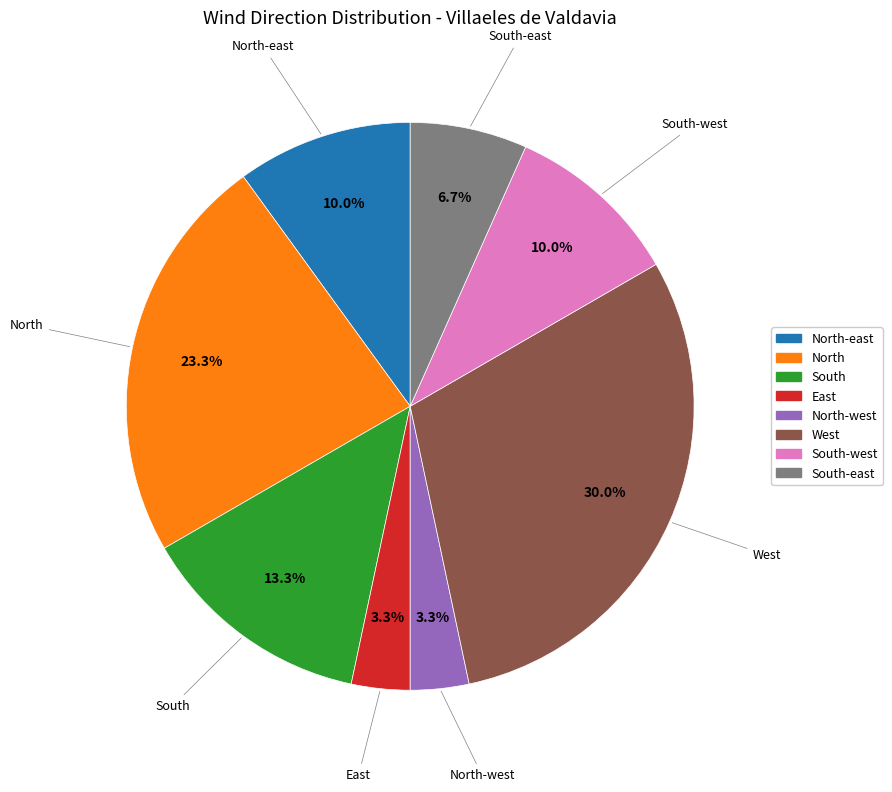

What percentage is the South slice, to the nearest percent?

13%